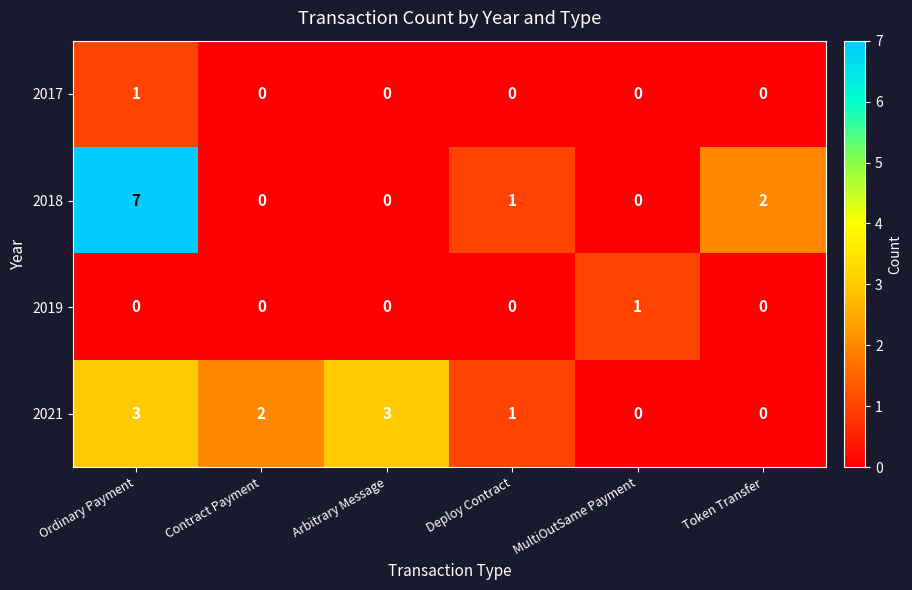

Reading left to right, transcribe all the data shown in this chart.

2017: Ordinary Payment=1	Contract Payment=0	Arbitrary Message=0	Deploy Contract=0	MultiOutSame Payment=0	Token Transfer=0
2018: Ordinary Payment=7	Contract Payment=0	Arbitrary Message=0	Deploy Contract=1	MultiOutSame Payment=0	Token Transfer=2
2019: Ordinary Payment=0	Contract Payment=0	Arbitrary Message=0	Deploy Contract=0	MultiOutSame Payment=1	Token Transfer=0
2021: Ordinary Payment=3	Contract Payment=2	Arbitrary Message=3	Deploy Contract=1	MultiOutSame Payment=0	Token Transfer=0